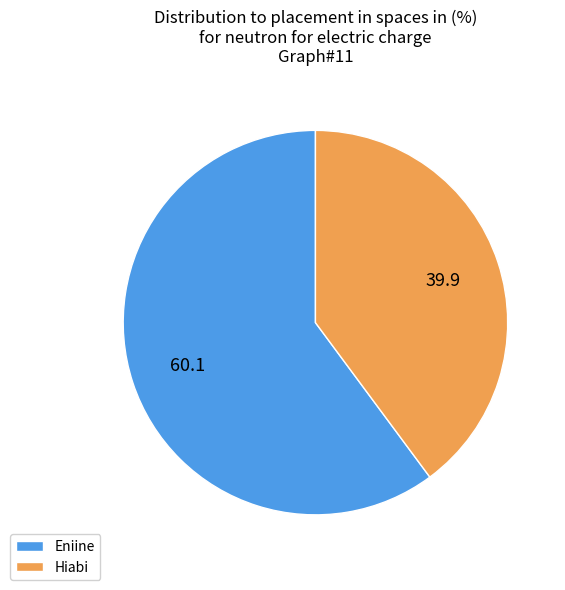

How many slices are in this pie chart?

2